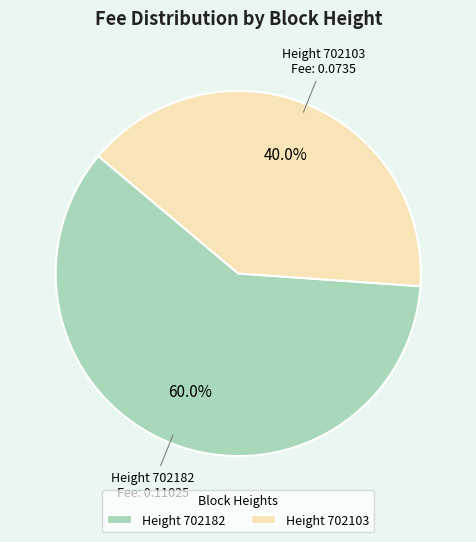

Rank the categories by value from lowest to highest.

Height 702103, Height 702182